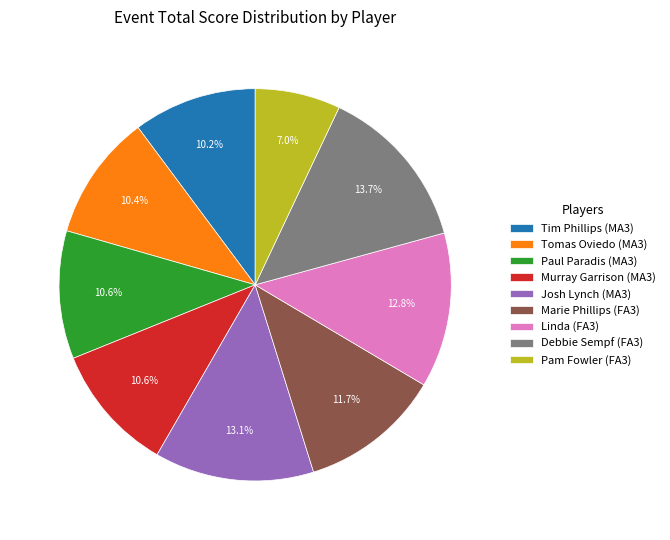

What is the ratio of the value at Paul Paradis (MA3) to the value at Pam Fowler (FA3)?

1.5